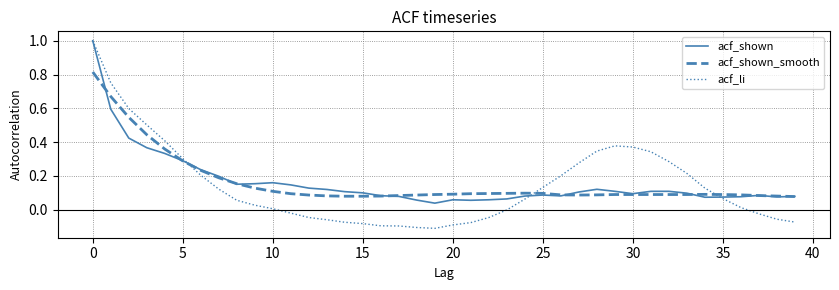

What is the maximum value for acf_li?

1.0